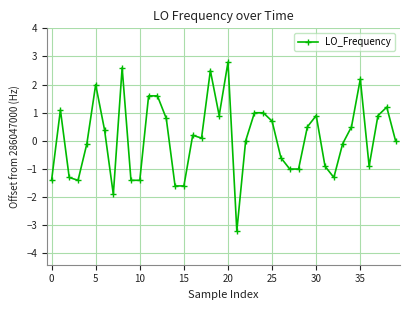

What is the minimum value shown in the chart?

-3.2